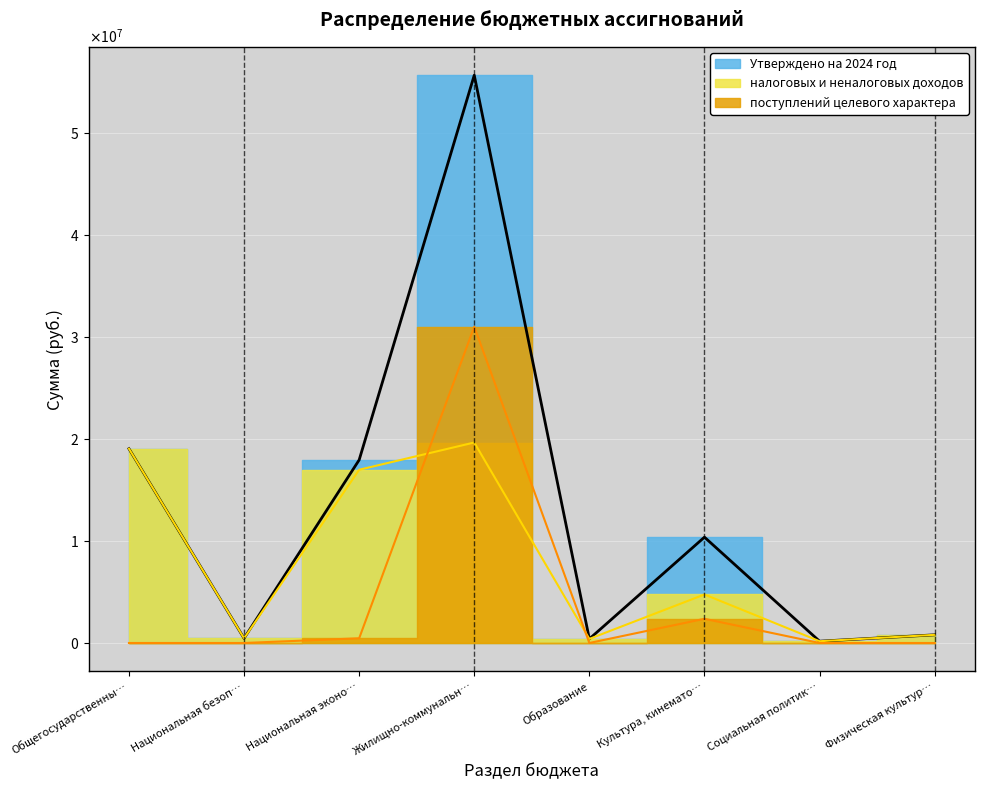

What are all the series names shown in the legend?

Утверждено на 2024 год, налоговых и неналоговых доходов, поступлений целевого характера